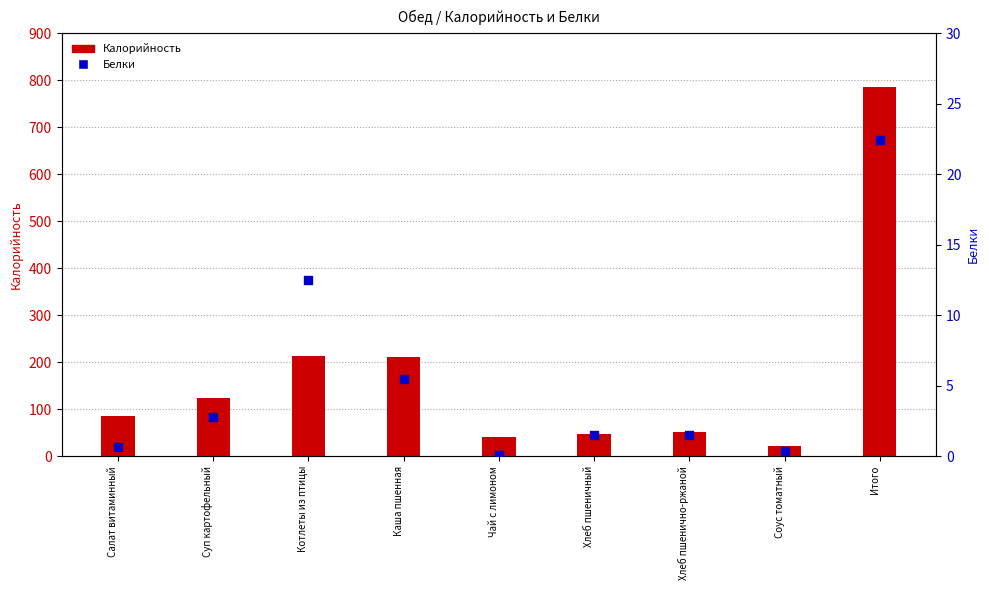

Which series reaches the minimum Y coordinate?

Белки